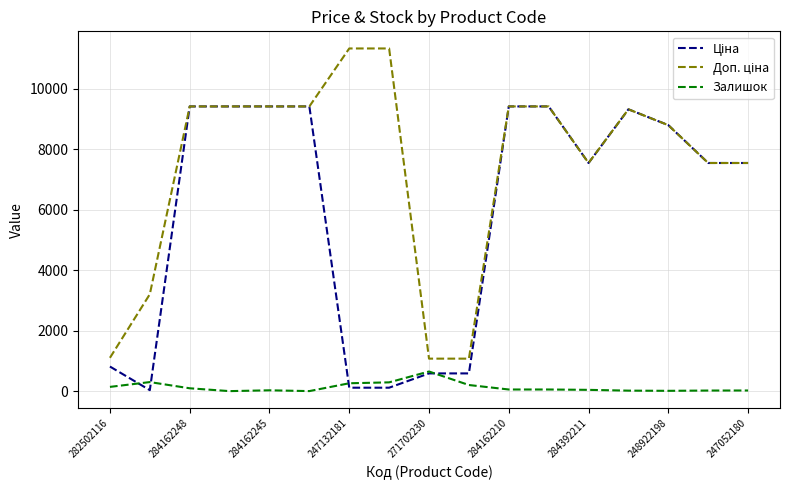

What is the average value of the Залишок series?

128.1